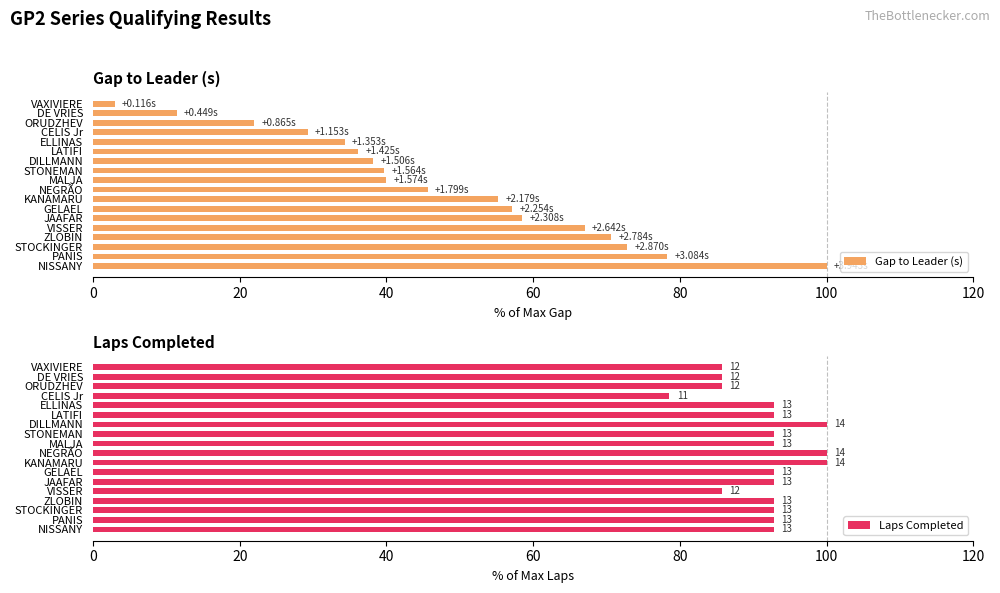

What is the sum of all Gap to Leader (s) values?

858.9